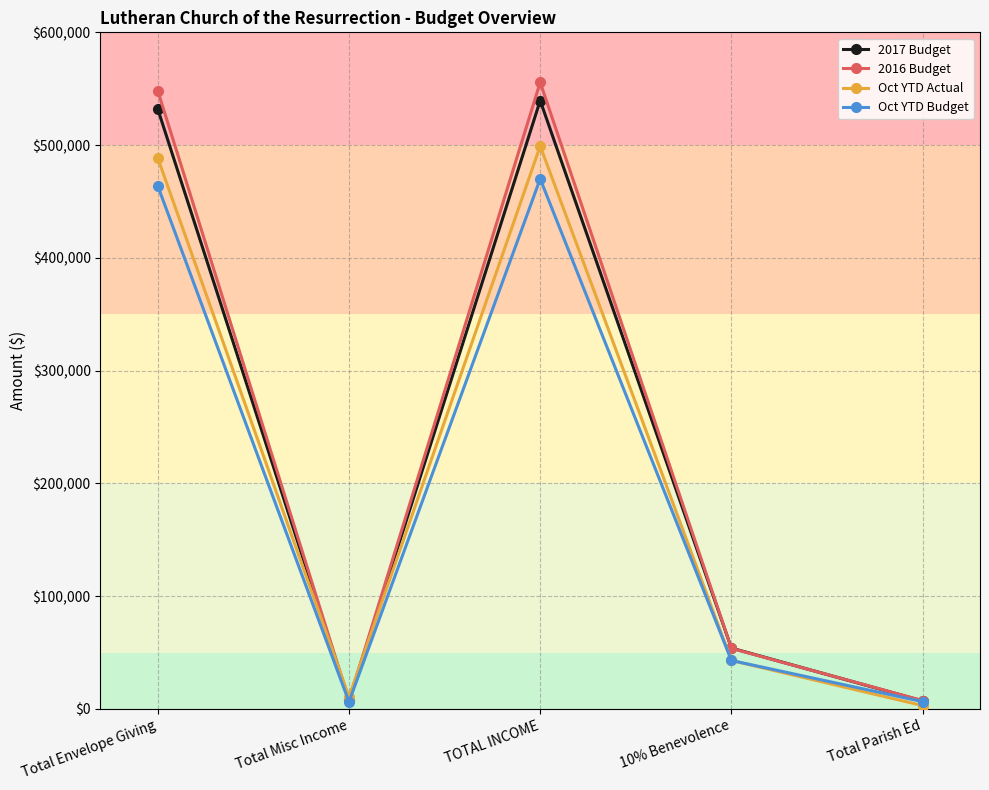

What is the label of the 5th point from the right?

Total Envelope Giving